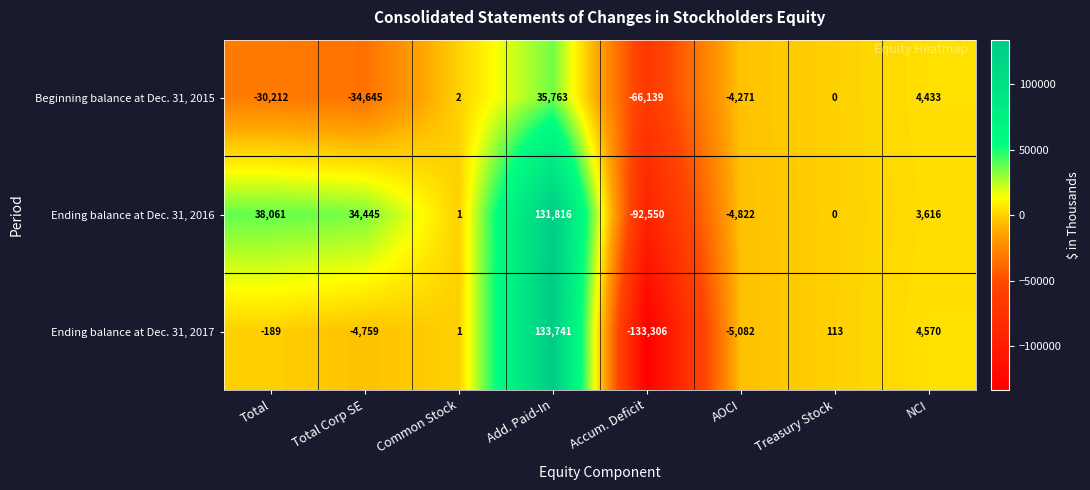

Rank the series by their average value, from highest to lowest.

Ending balance at Dec. 31, 2016, Ending balance at Dec. 31, 2017, Beginning balance at Dec. 31, 2015